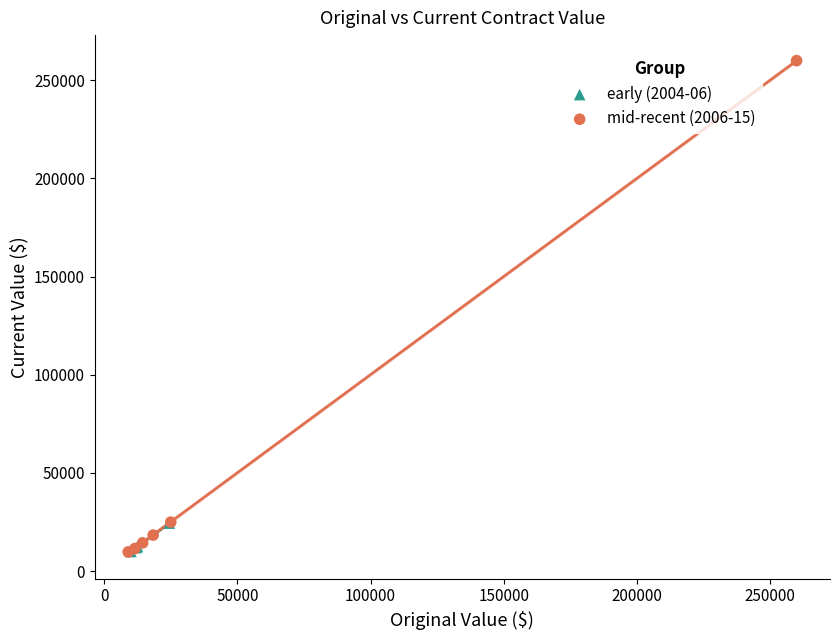

Which series has the largest Y range (max minus min)?

mid-recent (2006-15)